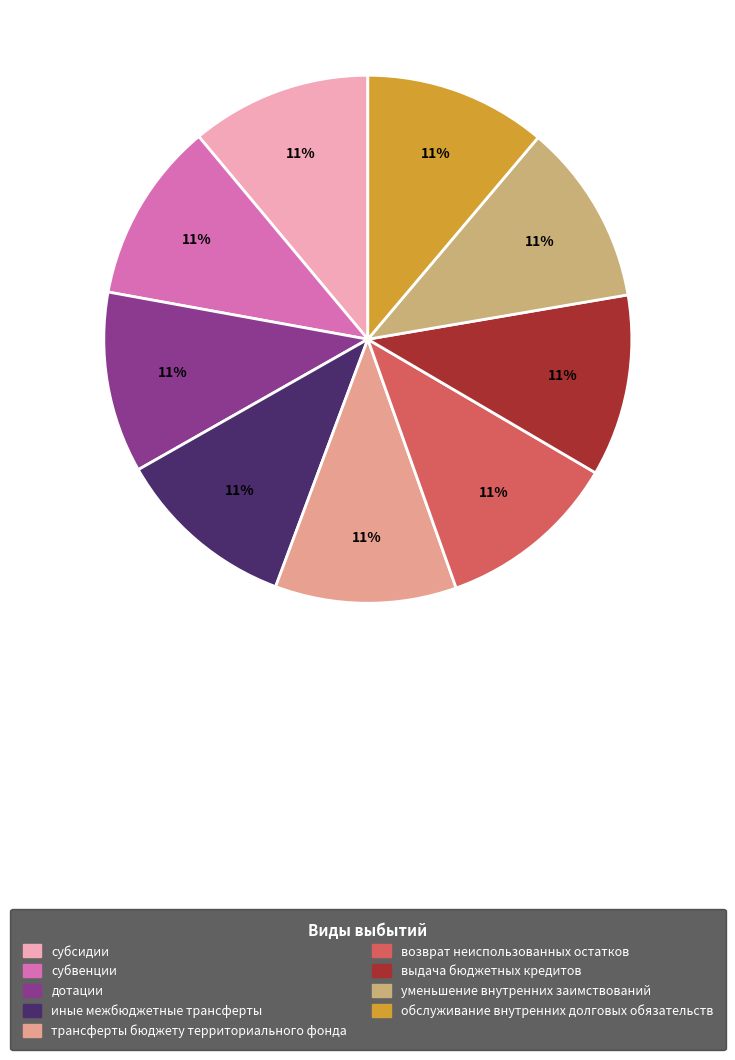

To the nearest percent, what percentage of the pie is дотации?

11%